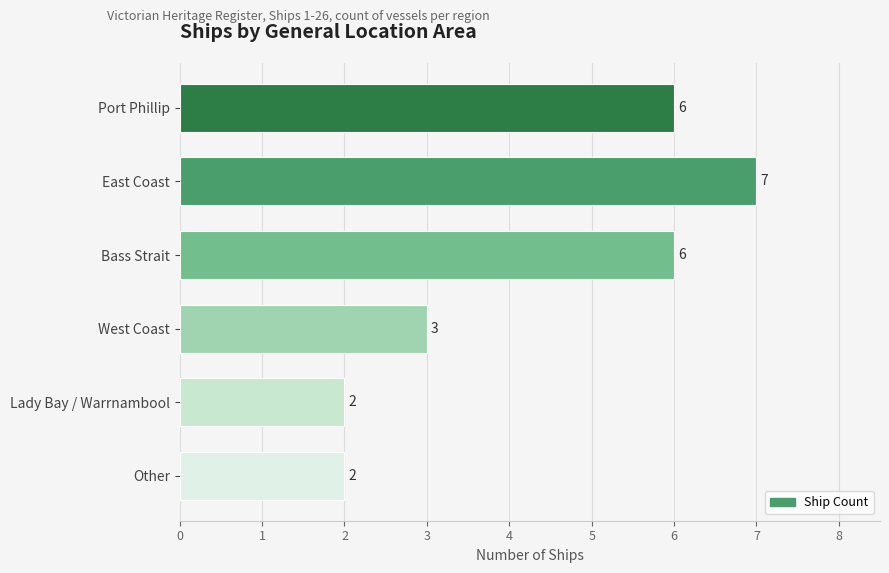

What is the greatest value displayed?

7